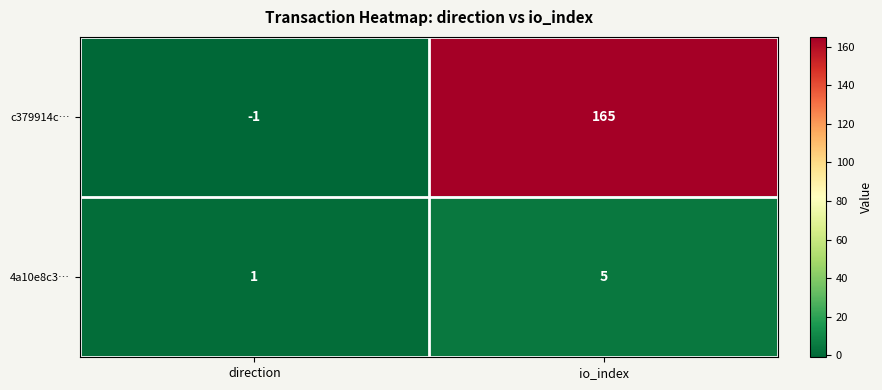

Which series changed the most between direction and io_index?

c379914c…